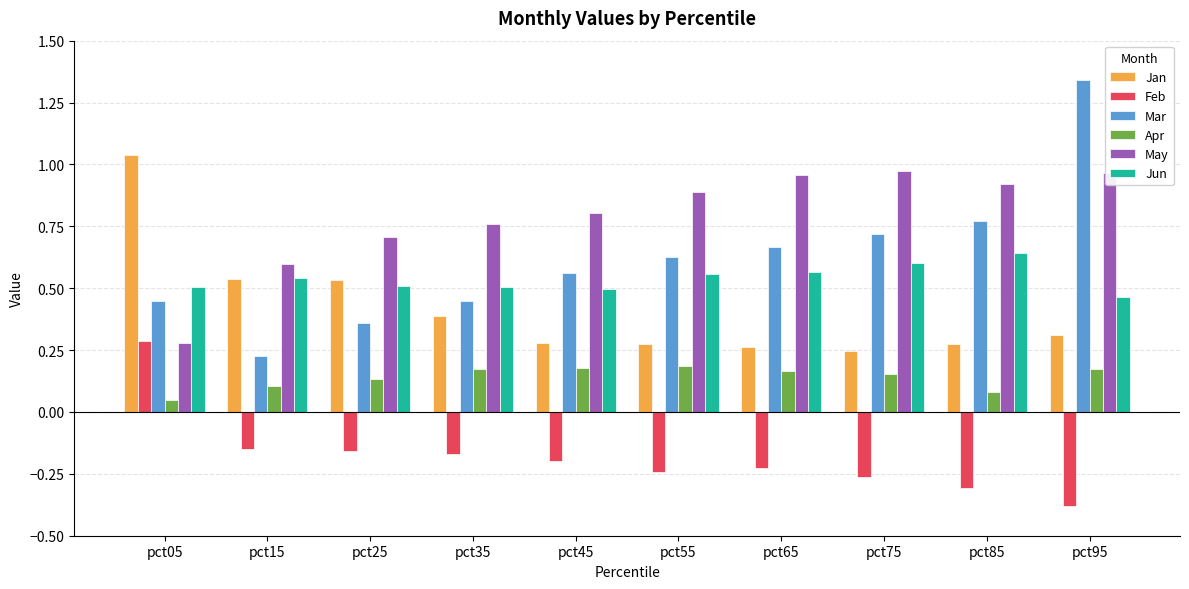

At which label does Feb first exceed 0?

pct05